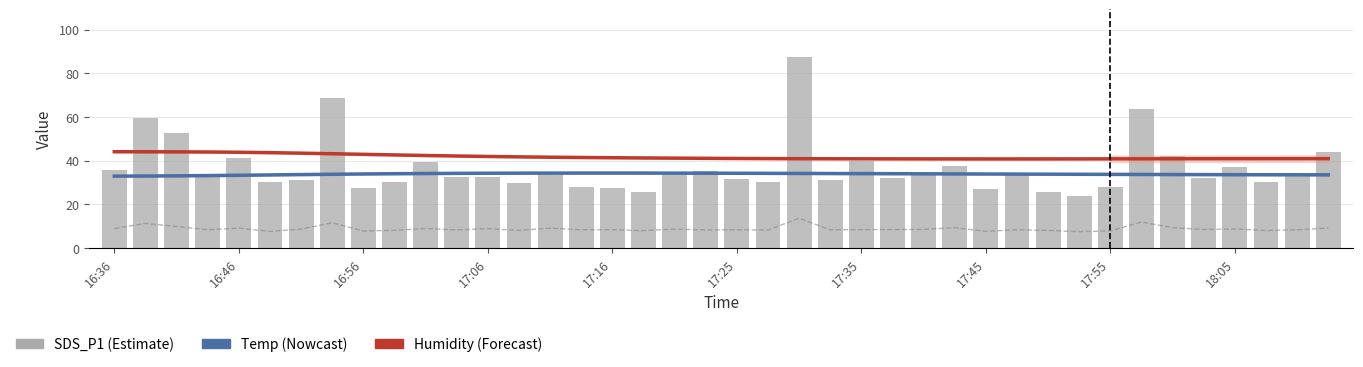

What is the greatest value displayed?

87.5